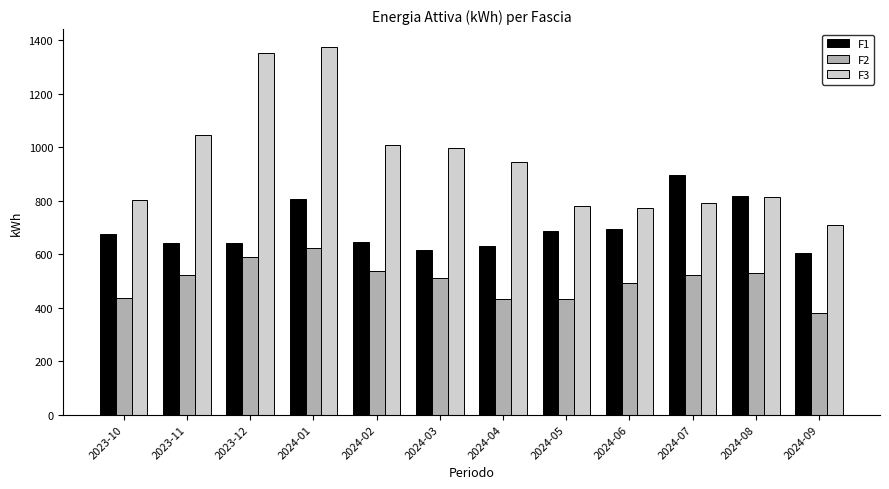

What are all the series names shown in the legend?

F1, F2, F3